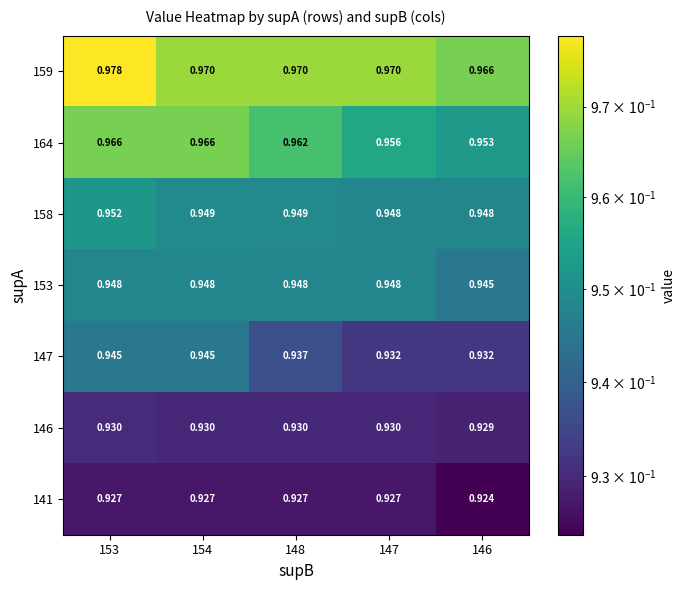

Is the value of 147 at 148 greater than the value of 153 at 147?

No